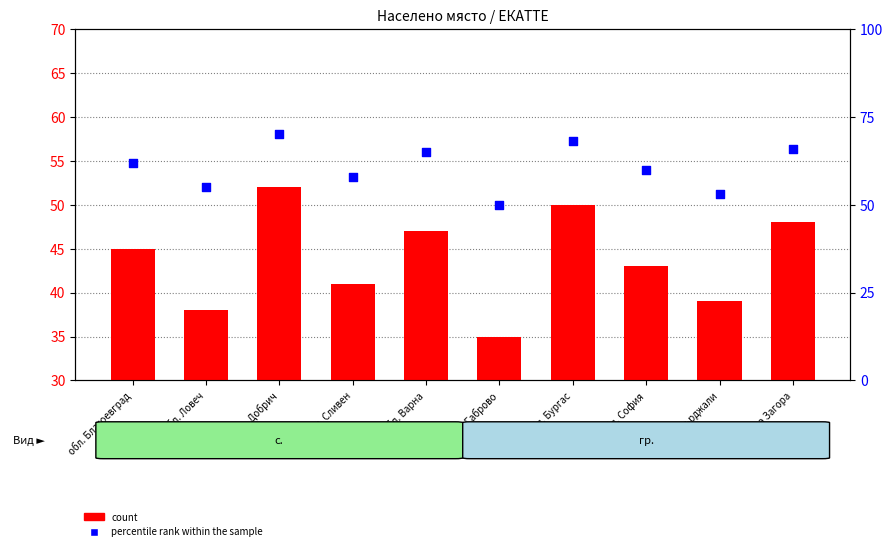

What is the total value across all series at обл. София?

103